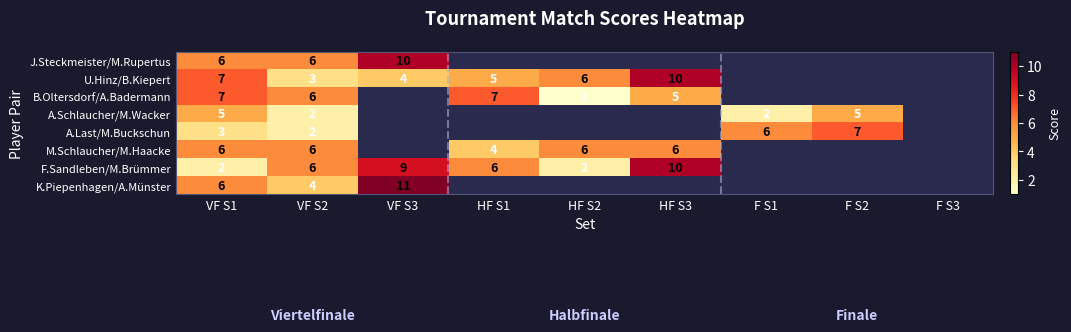

What is the sum of the U.Hinz/B.Kiepert values at HF S3 and VF S2?

13